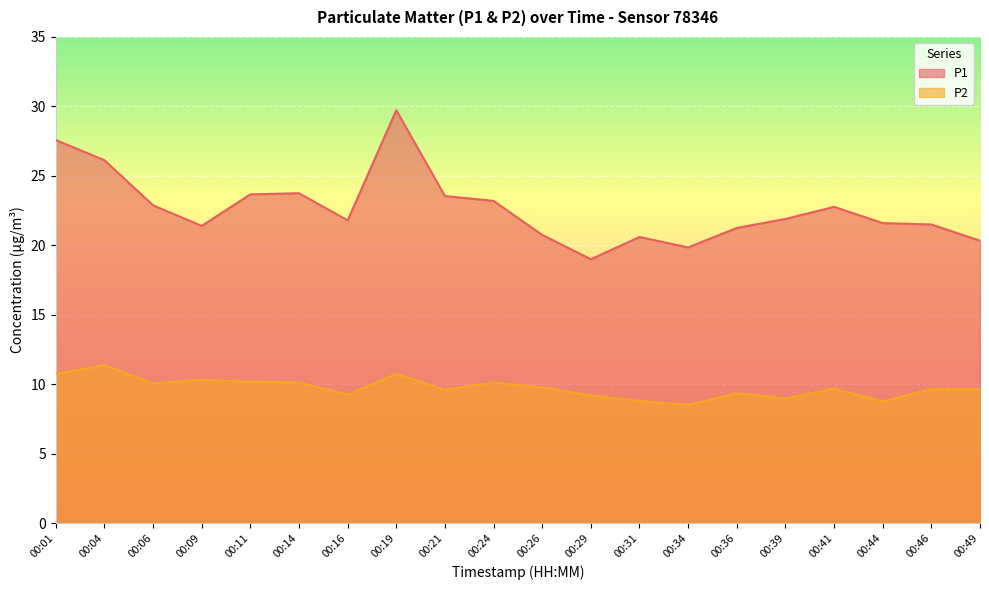

What is the difference between the highest and lowest values at 00:49?

10.7